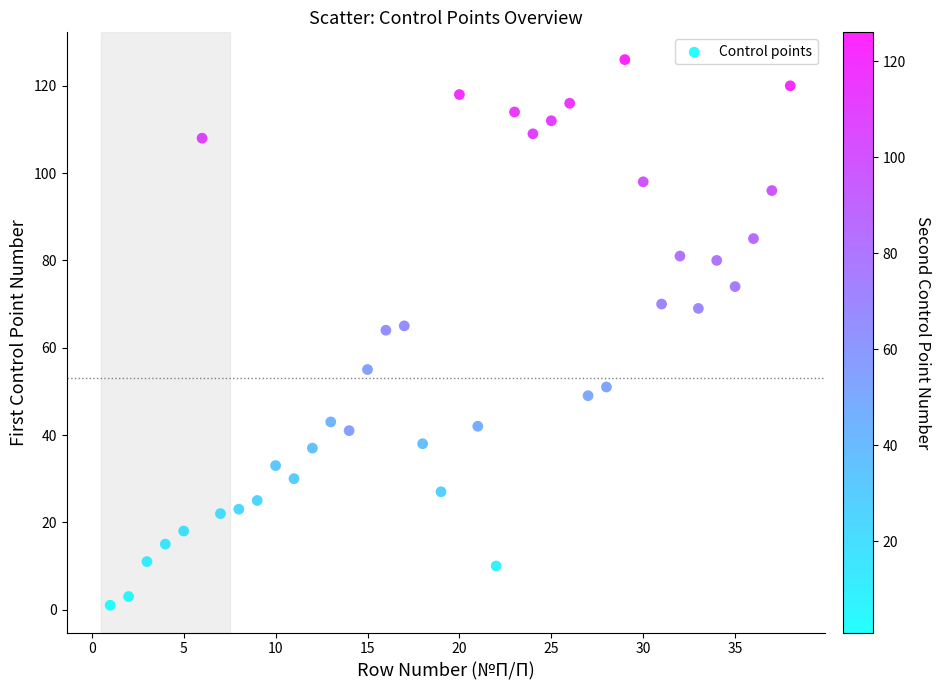

What is the range of X values (max minus min)?

37